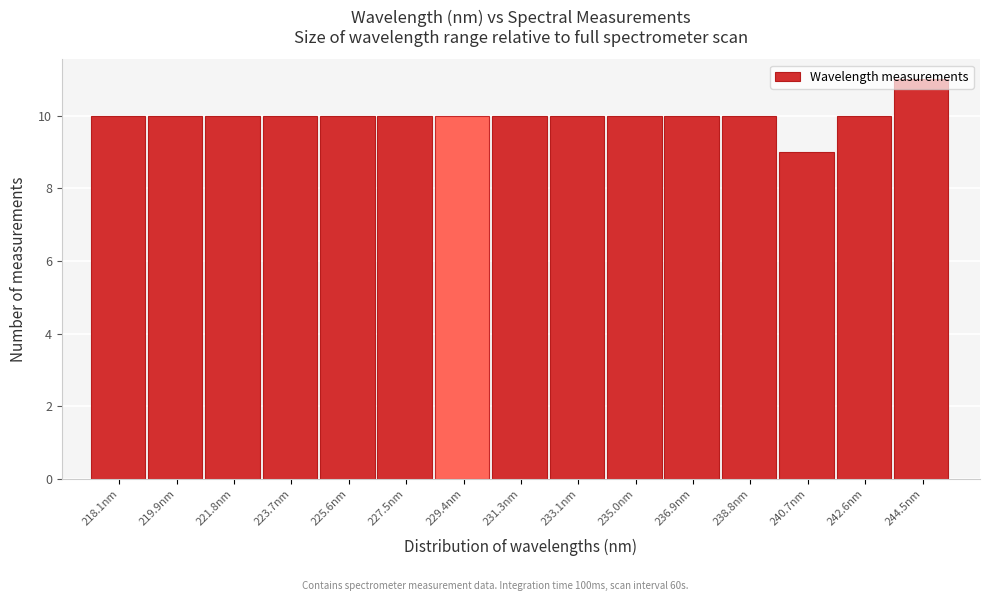

What is the maximum value shown in the chart?

11